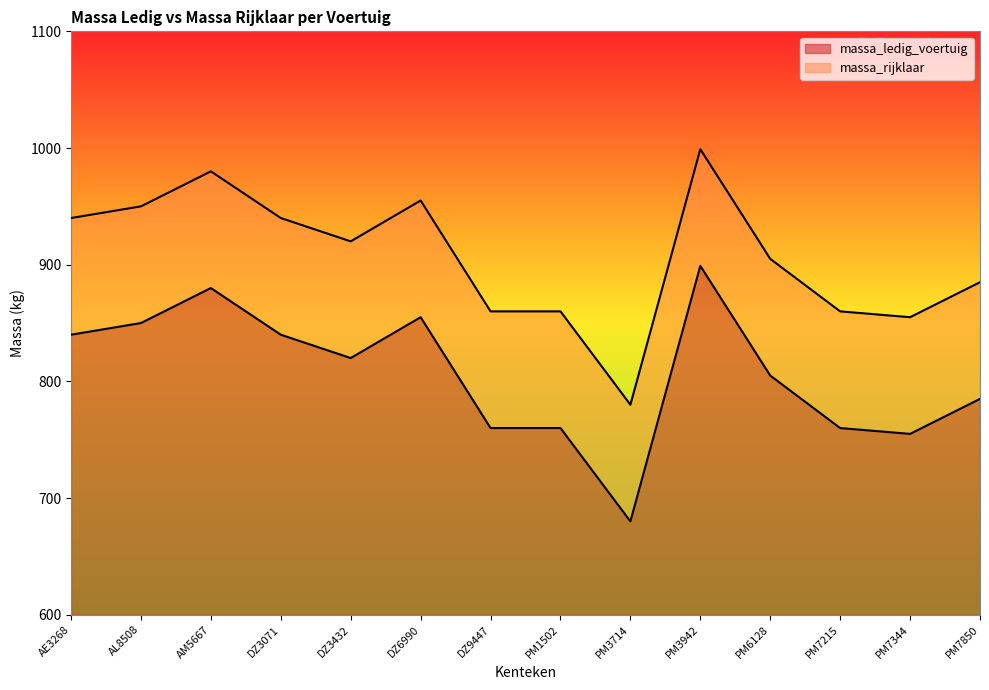

True or false: massa_ledig_voertuig has a value of 232 at DZ9447.

False